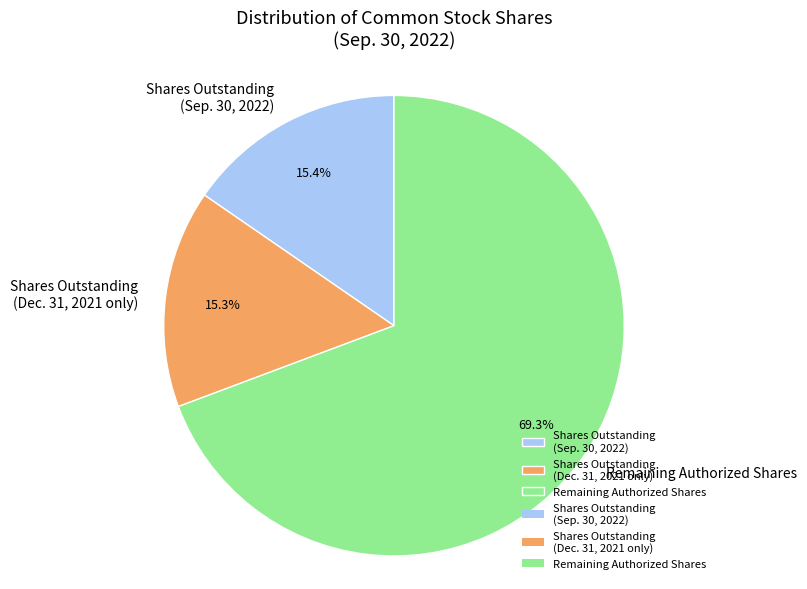

Rank the categories by value from lowest to highest.

Shares Outstanding (Dec. 31, 2021 only), Shares Outstanding (Sep. 30, 2022), Remaining Authorized Shares